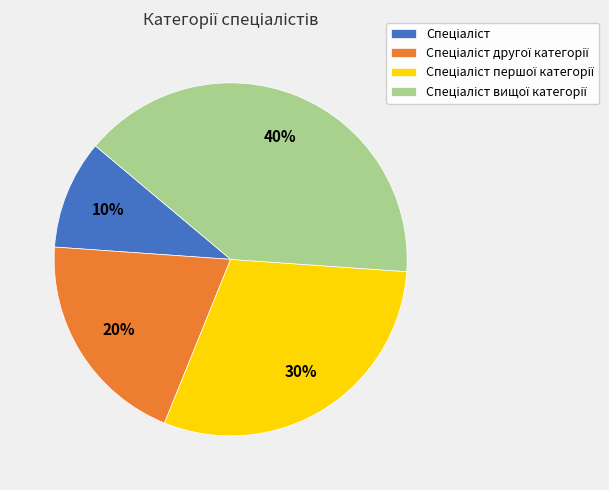

To the nearest percent, what is the average slice percentage?

25%